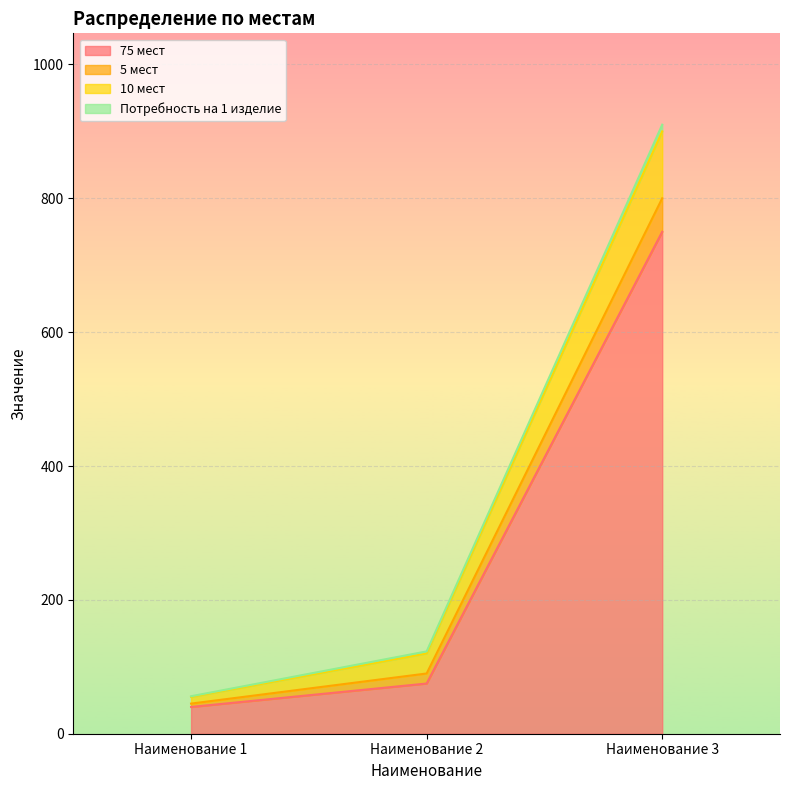

At which category is the sum across all series the highest?

Наименование 3